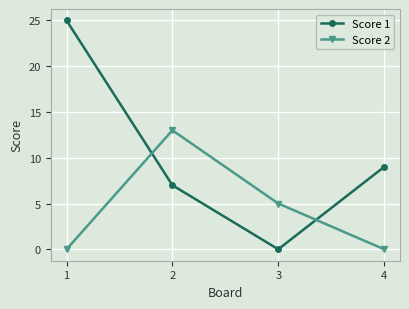

In Score 1, how many points are lower than both neighbors (excluding endpoints)?

1